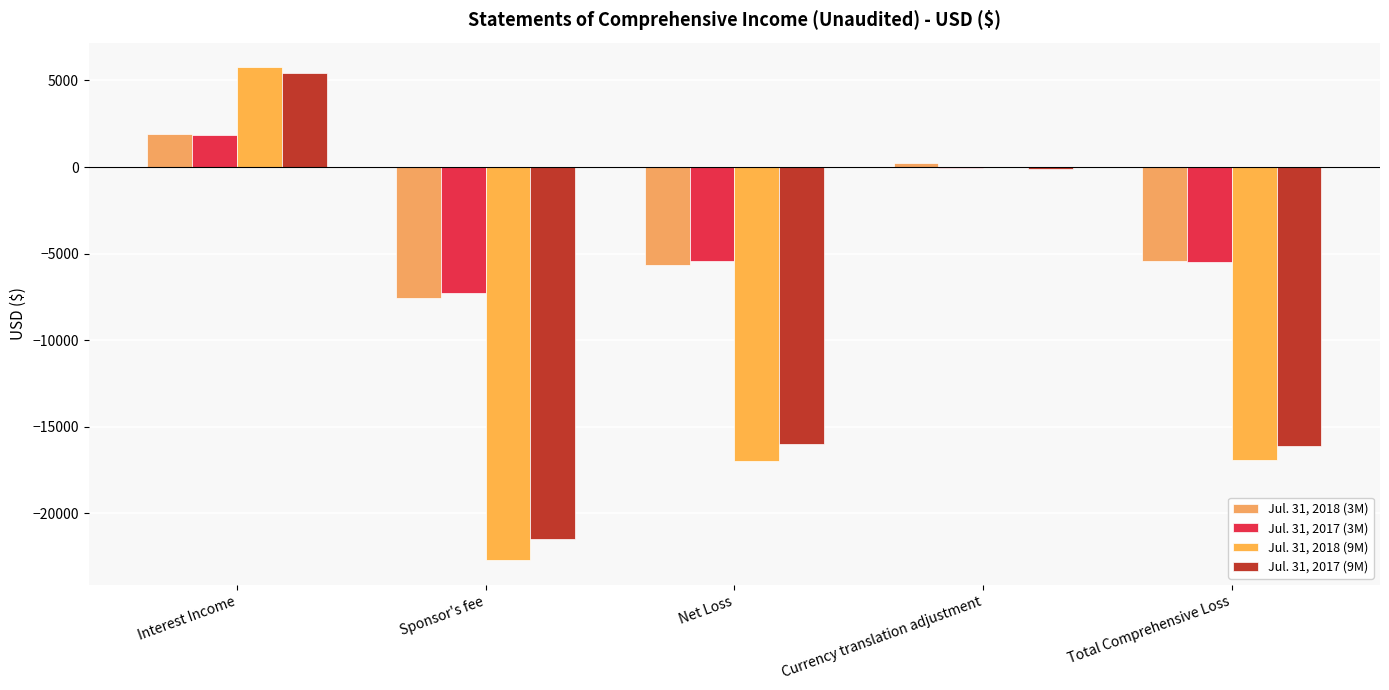

Reading right to left, transcribe all the data shown in this chart.

Jul. 31, 2018 (3M): -5412	244	-5656	-7577	1921
Jul. 31, 2017 (3M): -5496	-67	-5429	-7272	1843
Jul. 31, 2018 (9M): -16932	26	-16958	-22717	5759
Jul. 31, 2017 (9M): -16117	-94	-16023	-21464	5441